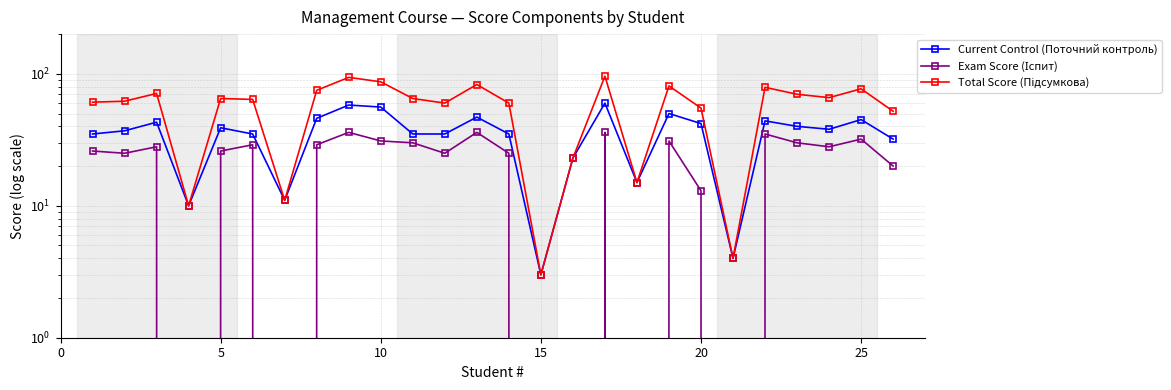

True or false: Exam Score (Іспит) and Current Control (Поточний контроль) cross at least once.

False